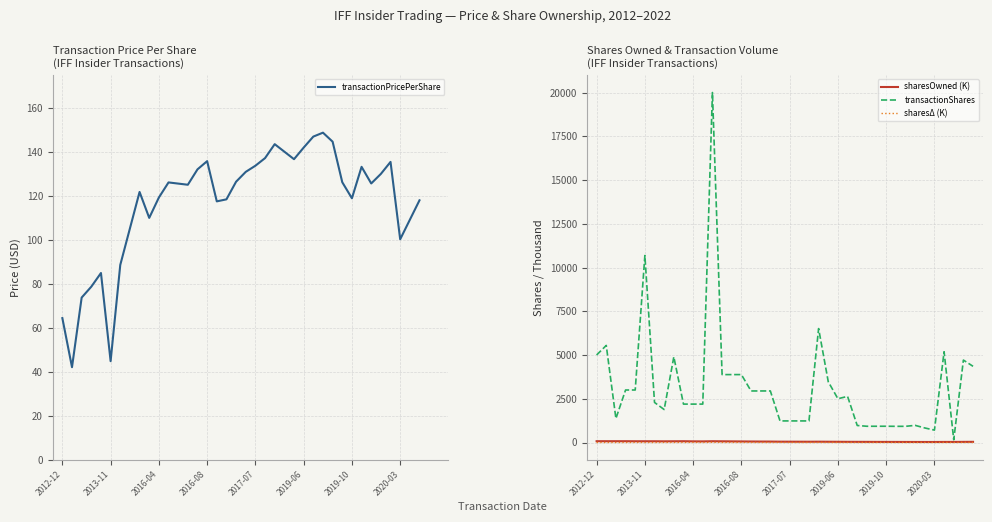

True or false: sharesOwnedFollowingTransaction has more than 1 points higher than both neighbors.

True